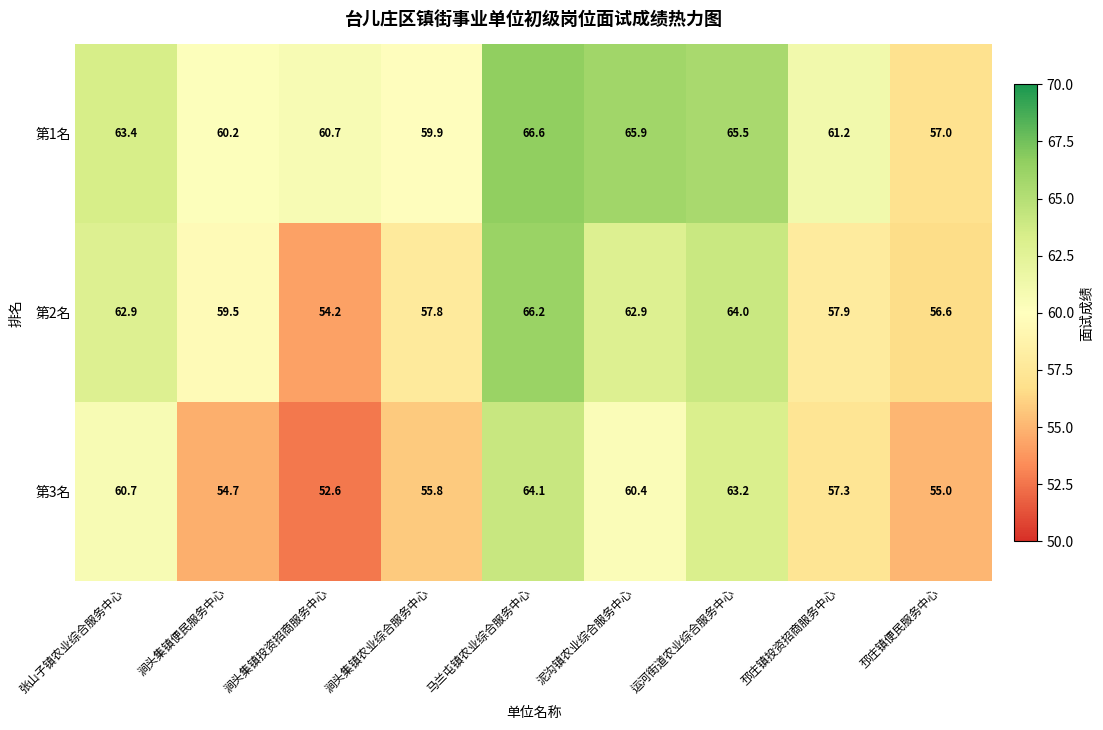

At 马兰屯镇农业综合服务中心, list the series in order from largest to smallest.

第1名, 第2名, 第3名